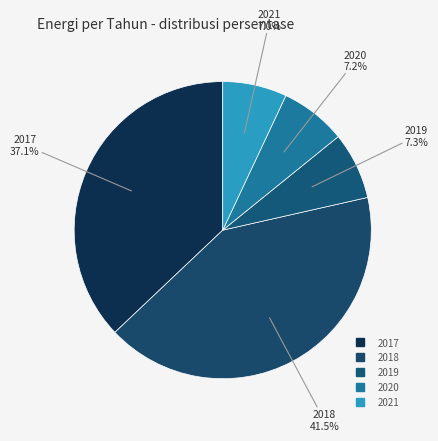

The 2017 slice represents 24% of the pie. True or false?

False